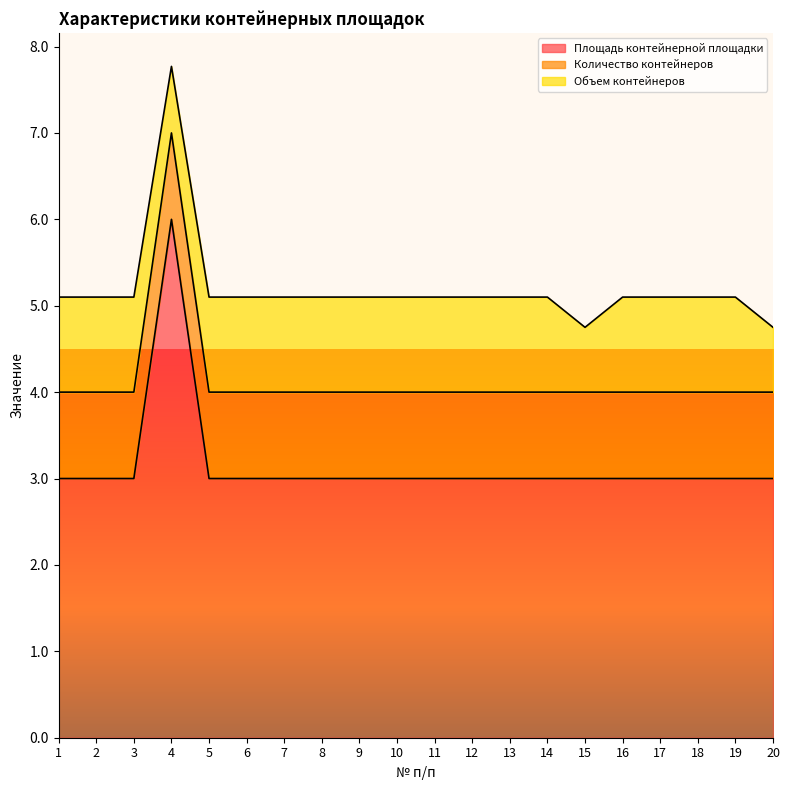

Between which two adjacent categories do Количество контейнеров and Объем контейнеров first intersect?

3 and 4